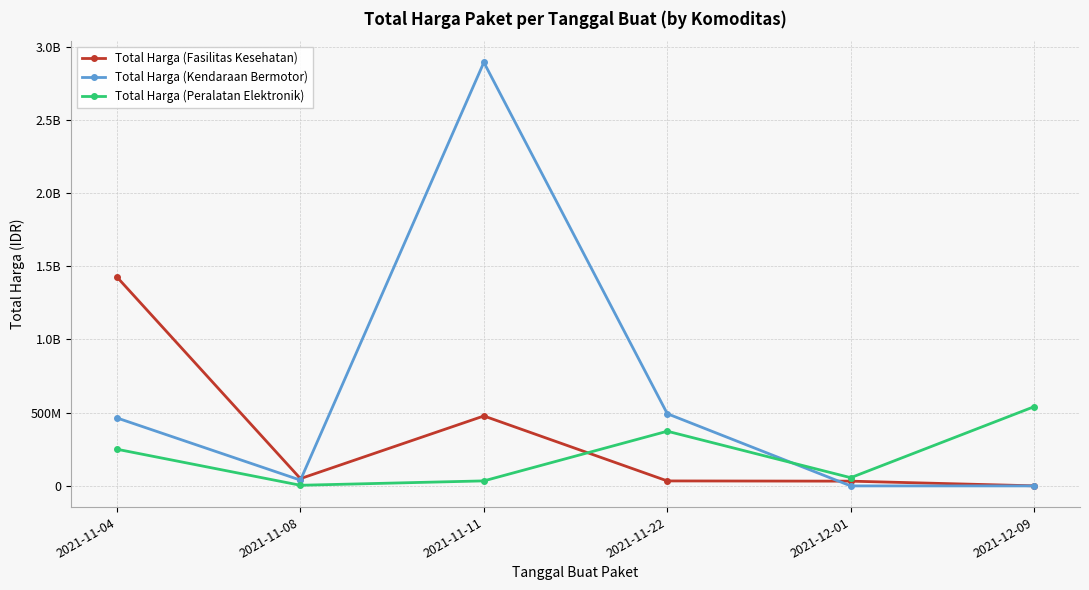

Reading left to right, list all the values displayed in this chart.

Total Harga (Fasilitas Kesehatan): 2021-11-04=1425867900	2021-11-08=49730040	2021-11-11=477600000	2021-11-22=34000000	2021-12-01=32441200	2021-12-09=577875
Total Harga (Kendaraan Bermotor): 2021-11-04=464002100	2021-11-08=39440000	2021-11-11=2892122000	2021-11-22=493000000	2021-12-01=0	2021-12-09=0
Total Harga (Peralatan Elektronik): 2021-11-04=250350000	2021-11-08=4350000	2021-11-11=34292000	2021-11-22=373404000	2021-12-01=56152800	2021-12-09=541071000